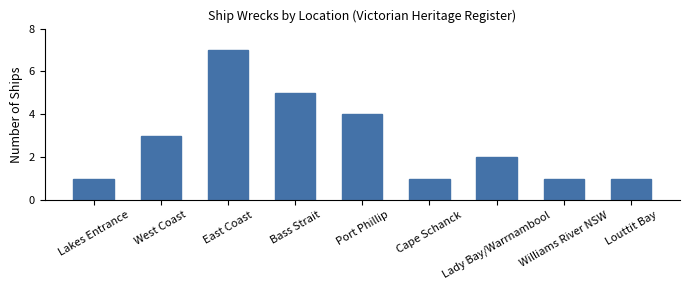

Is it true that the value at Cape Schanck is 2?

False